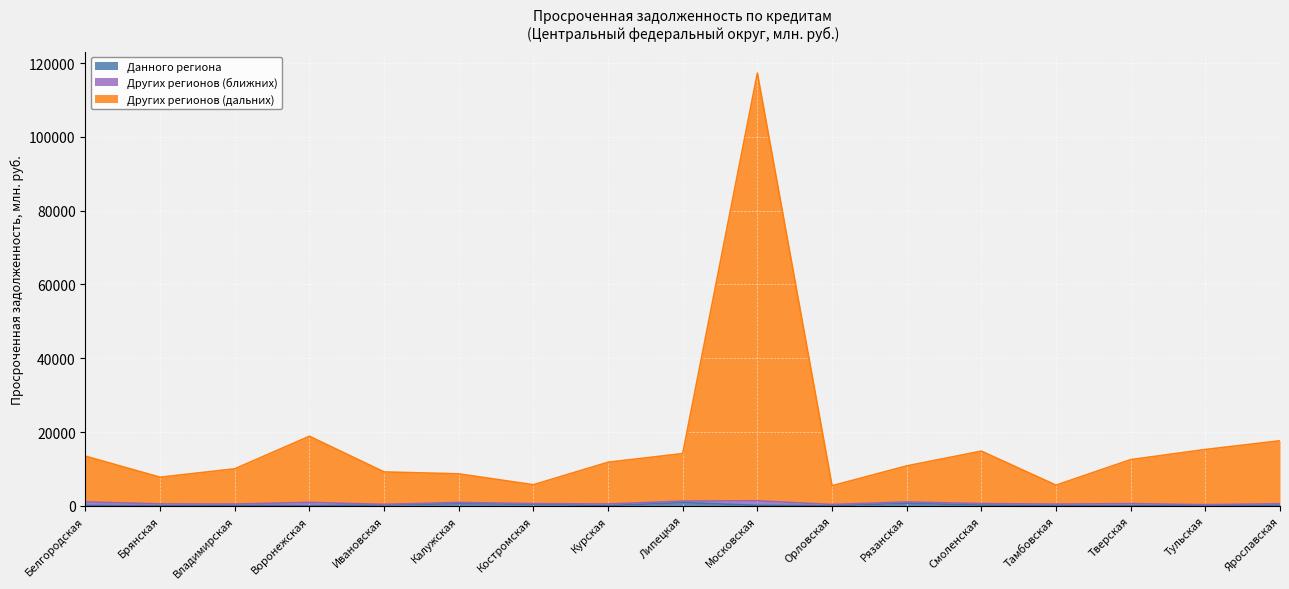

Which series changed the most between Курская and Тульская?

кредитными организациями других регионов (дальних)